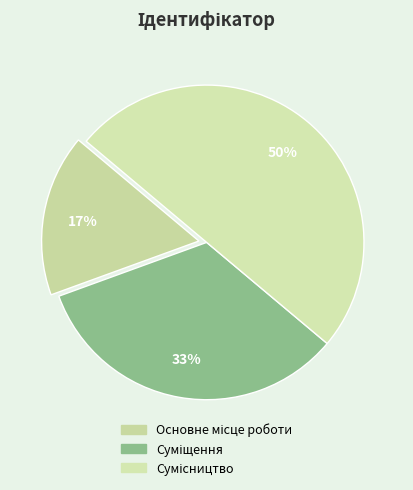

How many slices are in this pie chart?

3